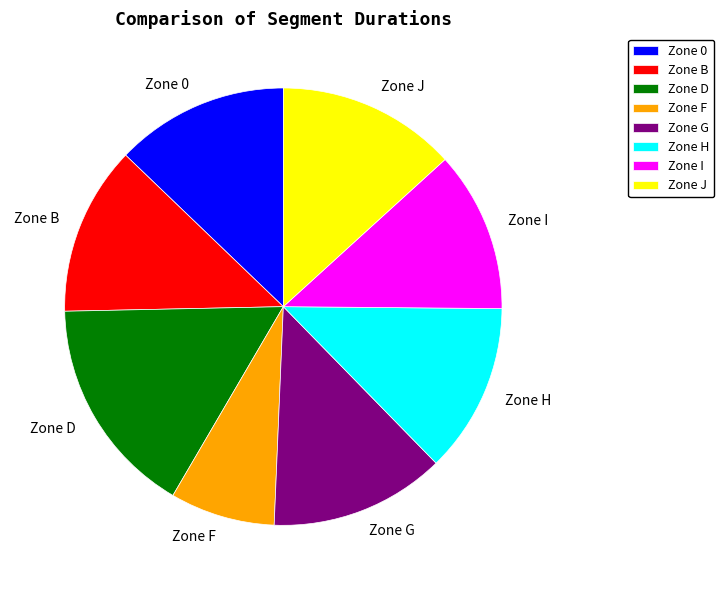

How many slices are in this pie chart?

8